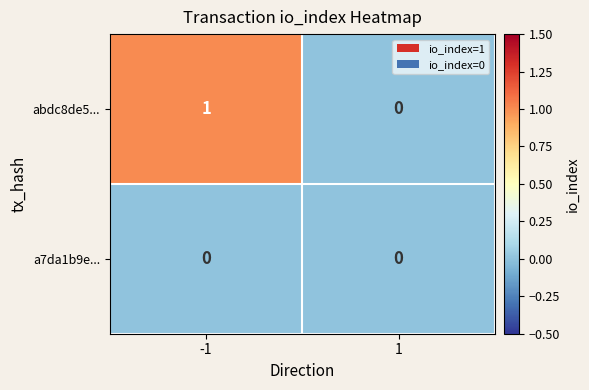

List the labels in order of abdc8de5... value, largest first.

-1, 1